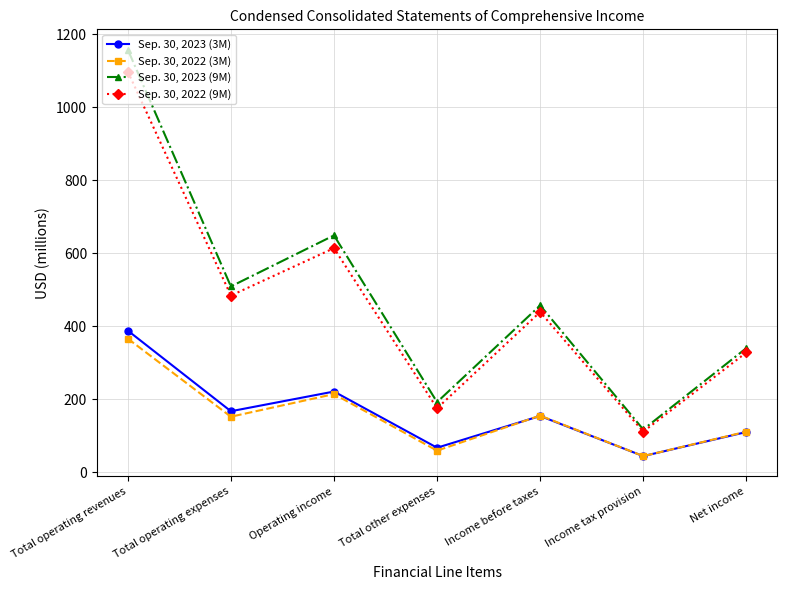

True or false: Sep. 30, 2023 (9M) has more than 2 points higher than both neighbors.

False